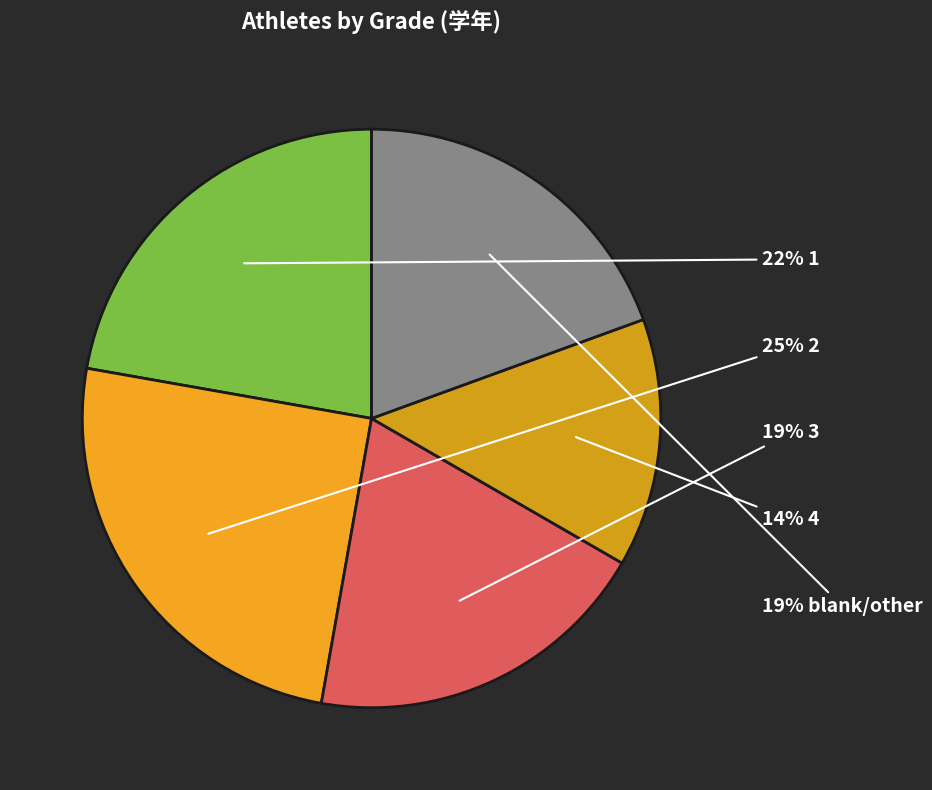

Rank the categories by value from highest to lowest.

2, 1, 3, other, 4